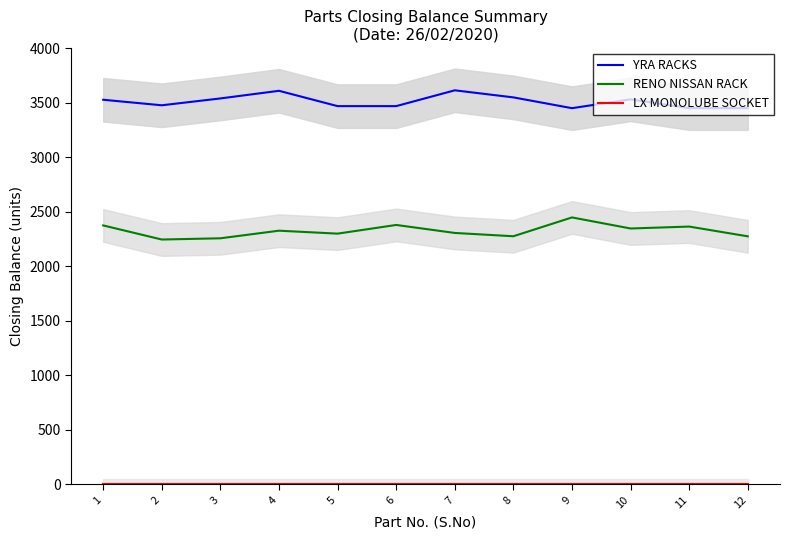

True or false: RENO NISSAN RACK and YRA RACKS cross at least once.

False